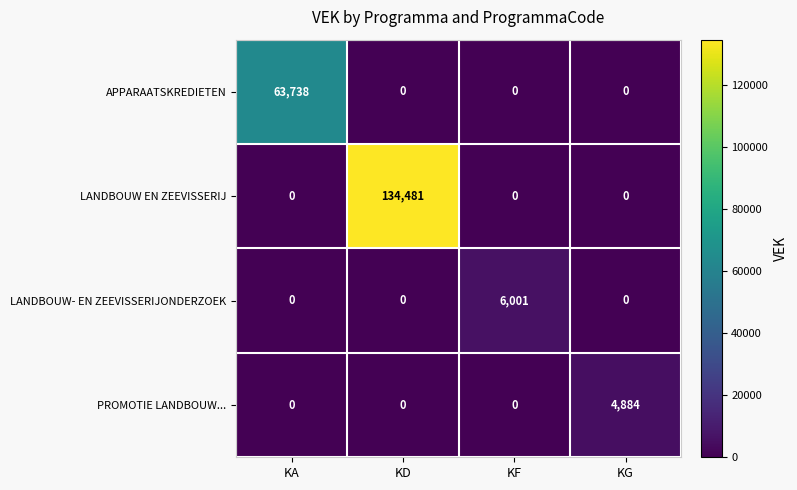

What is the greatest value displayed?

134481